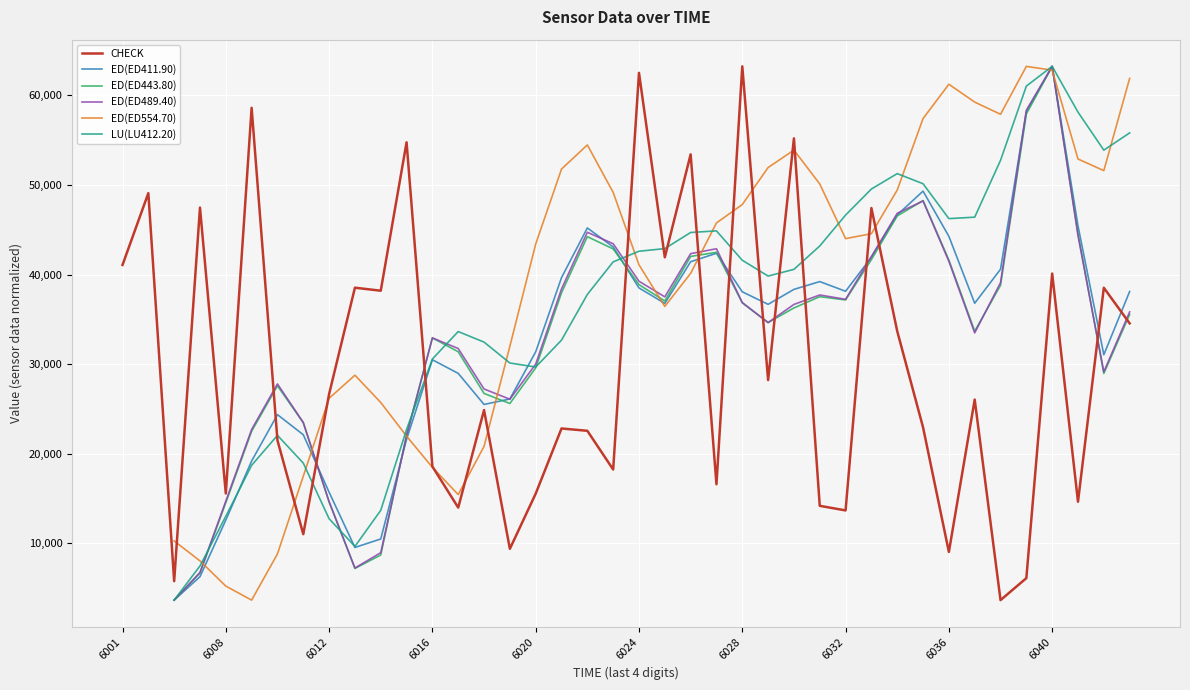

True or false: CHECK has a value of 40116 at 6040.

True